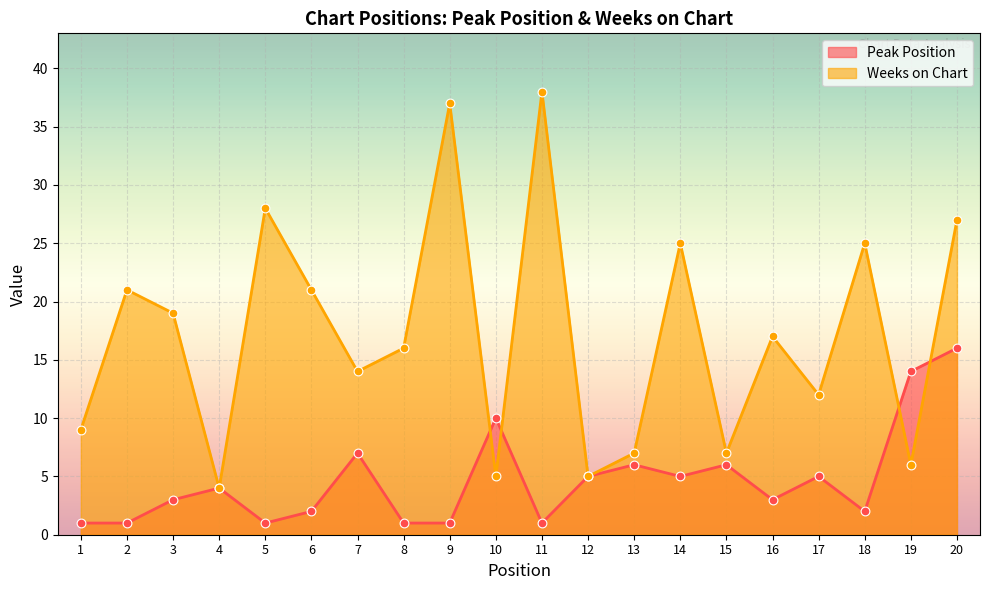

What are all the series names shown in the legend?

Peak Position, Weeks on Chart